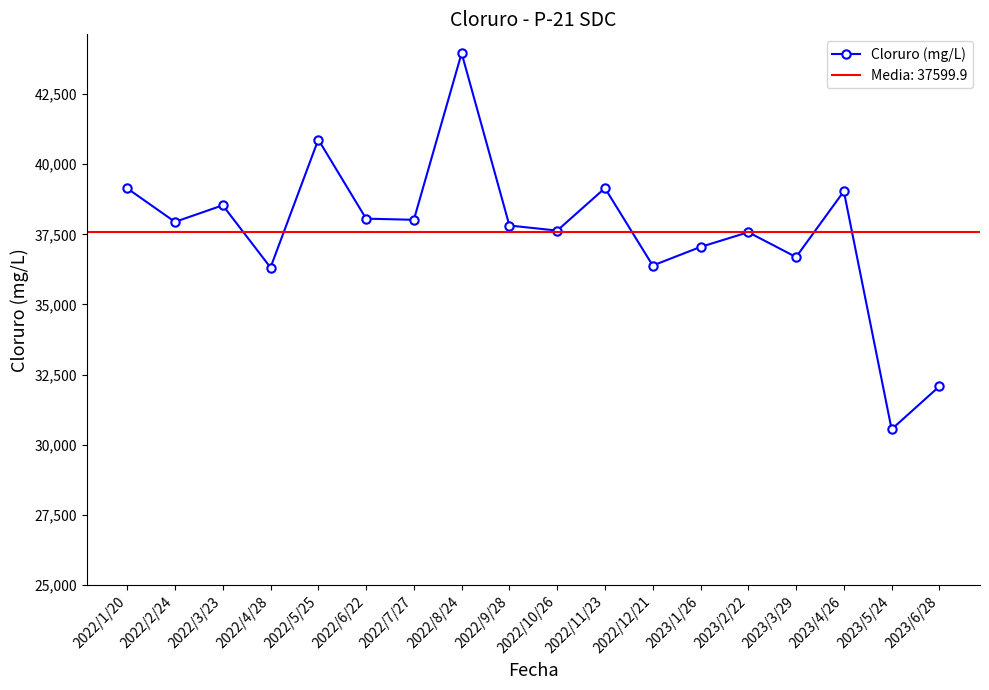

How many data points does each series have?

18